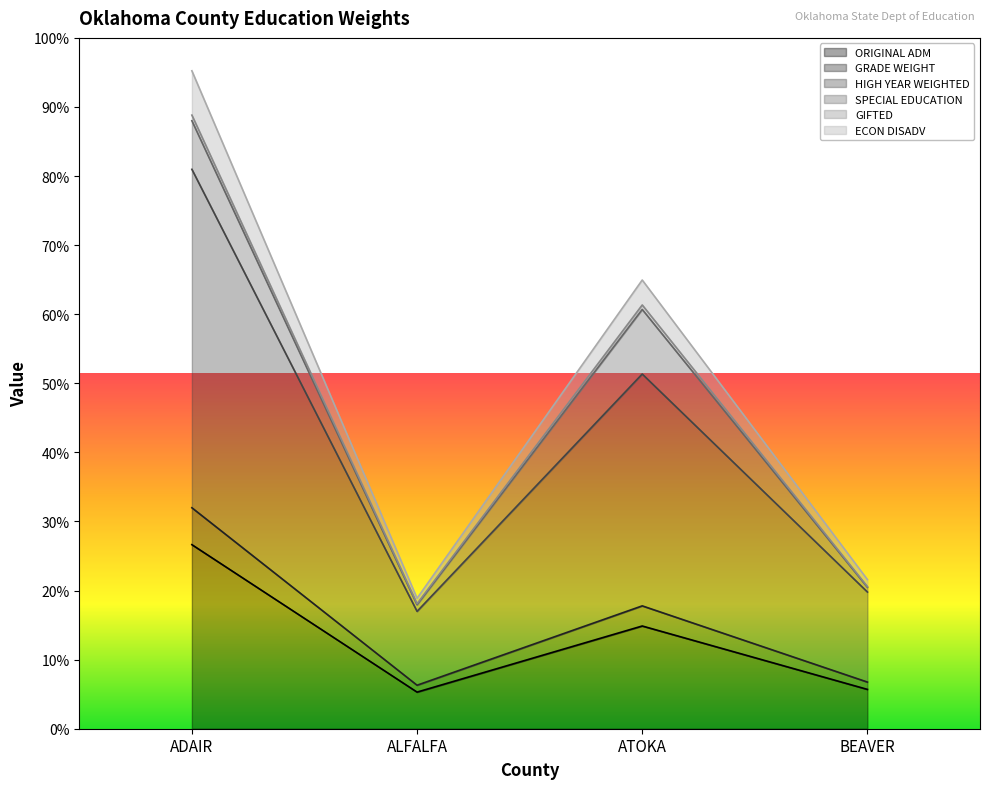

At which label does ORIGINAL ADM first exceed 2326?

ADAIR